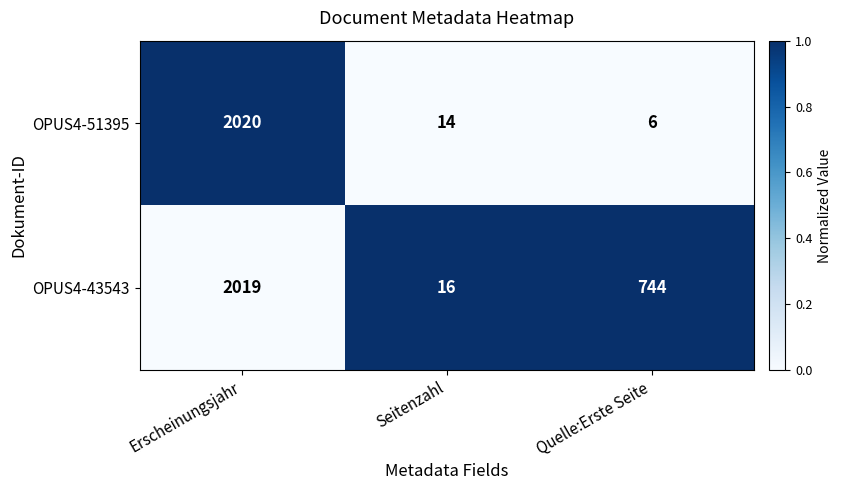

Which series changed the most between Erscheinungsjahr and Seitenzahl?

OPUS4-51395